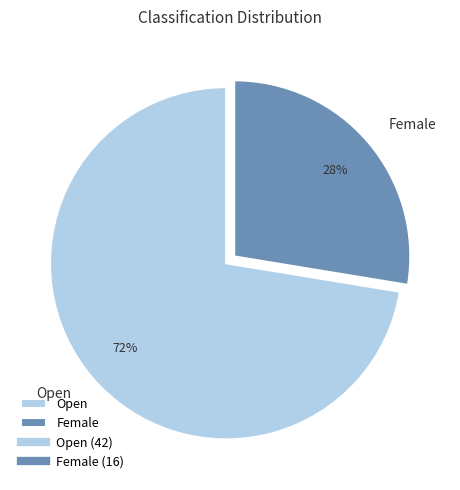

Does Female account for over 50% of the chart?

No